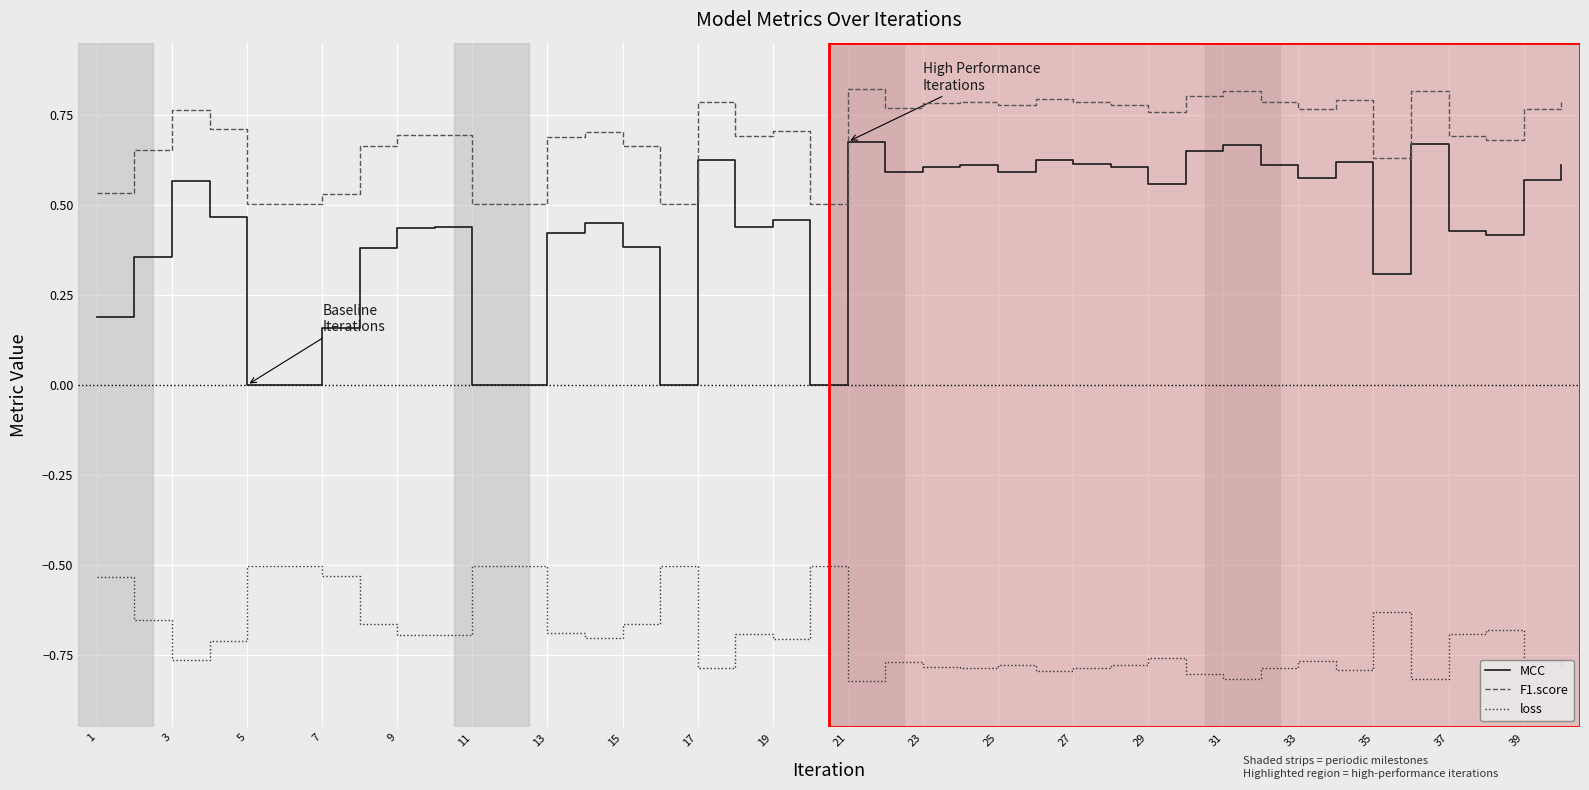

Which series has the widest spread of values?

MCC